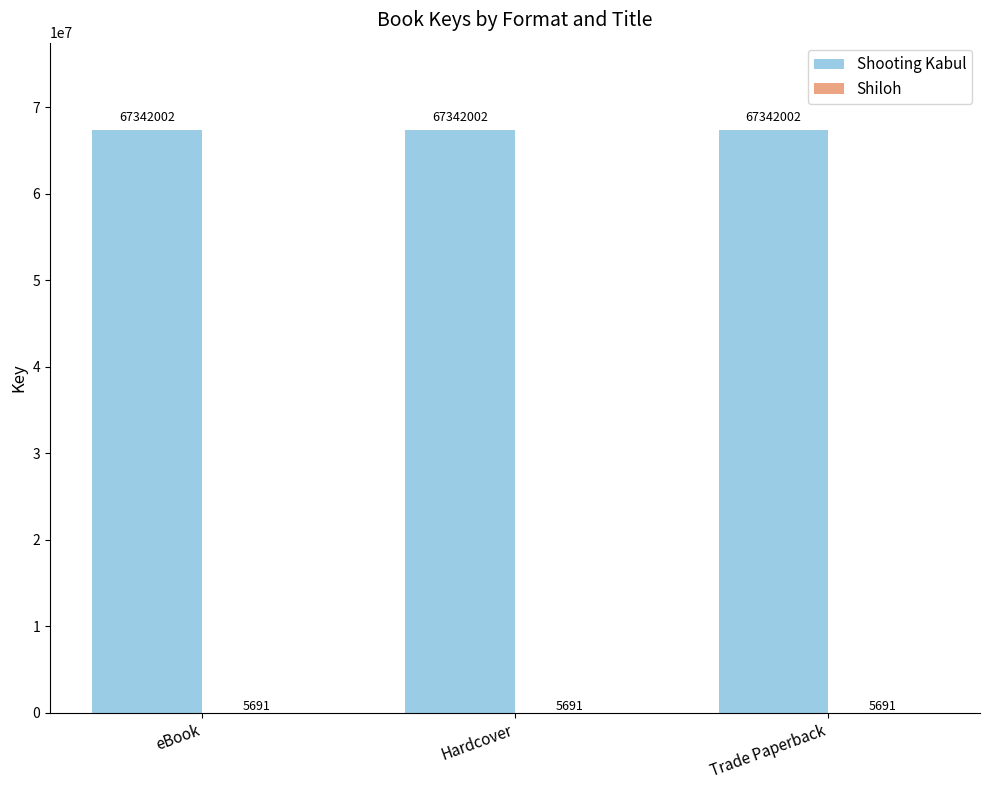

True or false: Shooting Kabul has a value of 67342002 at Hardcover.

True